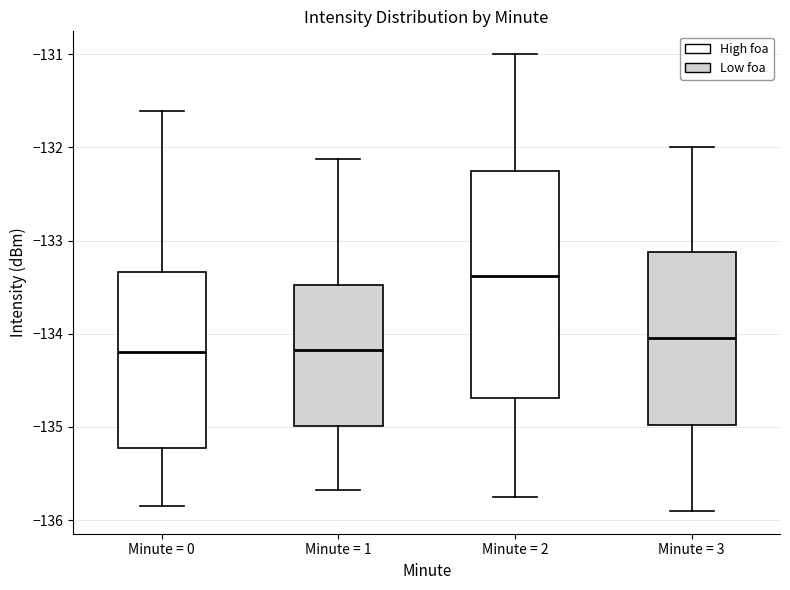

Reading left to right, transcribe this box plot: for each box, give where its median line is, the range the box spans, and where its two whiskers end, as read against the y-axis. The values are not printed on the chart, so give them approximately, as read against the axis.

Minute = 0: median -134.2, box -135.2 to -133.3, whiskers -135.9 to -131.6
Minute = 1: median -134.2, box -135.0 to -133.5, whiskers -135.7 to -132.1
Minute = 2: median -133.4, box -134.7 to -132.2, whiskers -135.7 to -131.0
Minute = 3: median -134.0, box -135.0 to -133.1, whiskers -135.9 to -132.0